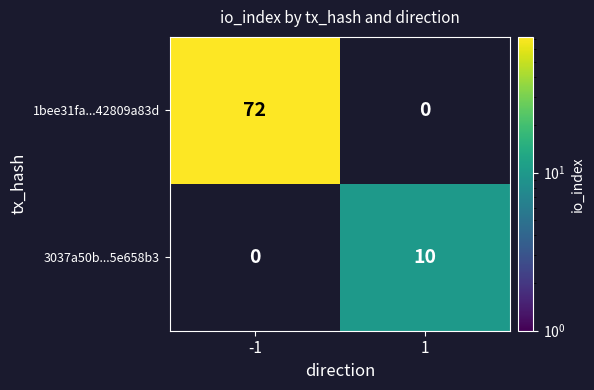

What value does the 3037a50b...5e658b3 series have at 1?

10